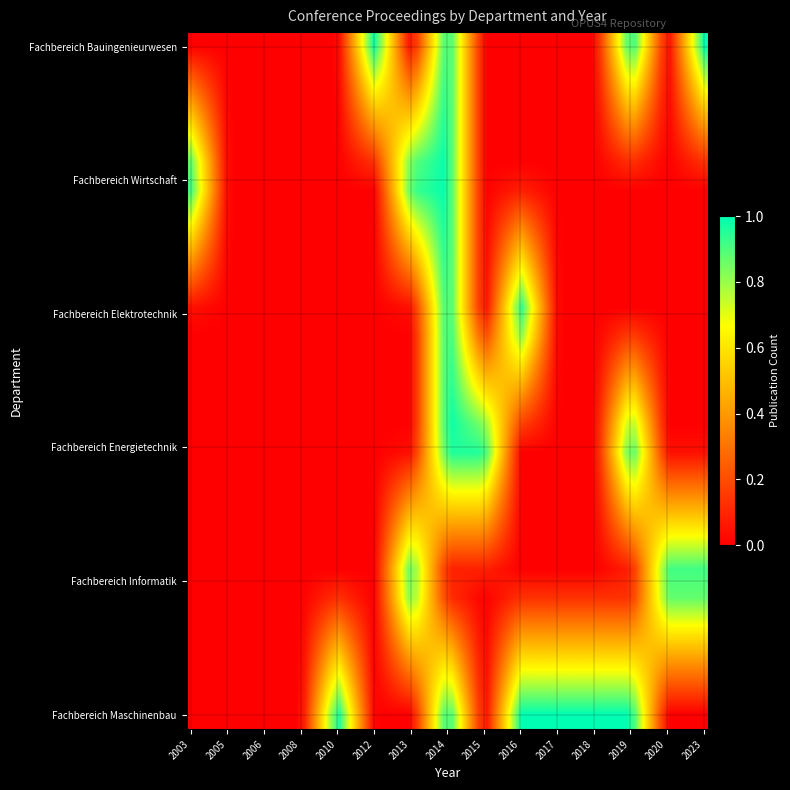

Reading left to right, what are all the values shown in this chart?

years=2003	1=2005	2=2006	3=2008	4=2010	5=2012	6=2013	7=2014	8=2015	9=2016	10=2017	11=2018	12=2019	13=2020	14=2023